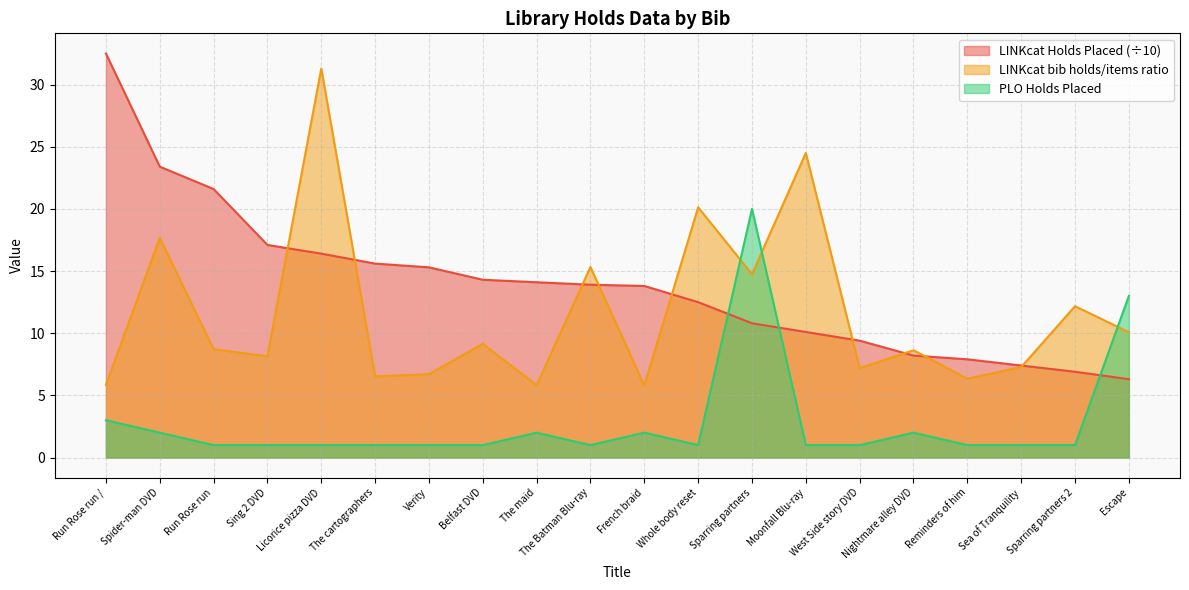

At which label does LINKcat Holds Placed reach its peak?

Run Rose run /